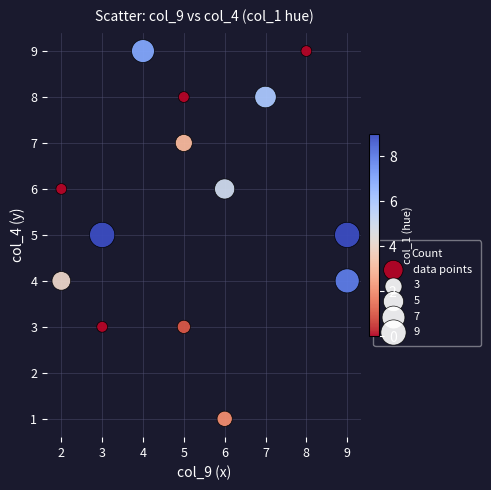

What is the range of X values (max minus min)?

7